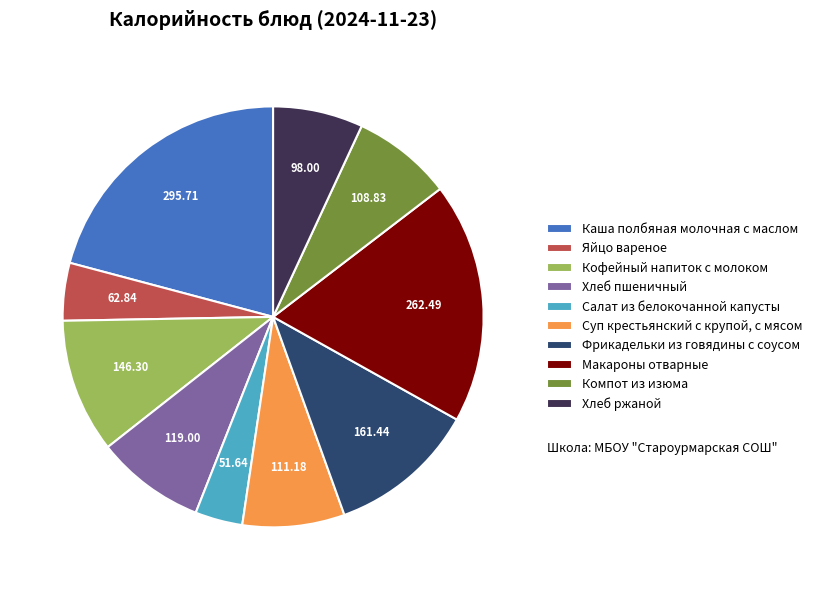

The Фрикадельки из говядины с соусом slice represents 11% of the pie. True or false?

True